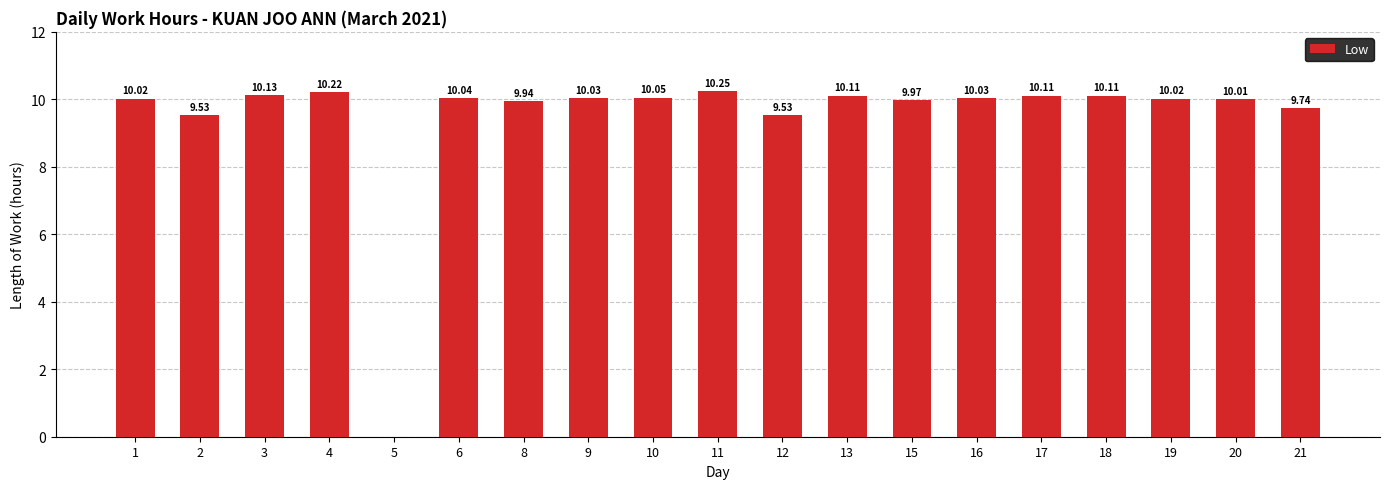

Approximately how many times larger is the value at 16 compared to 4?

1.0